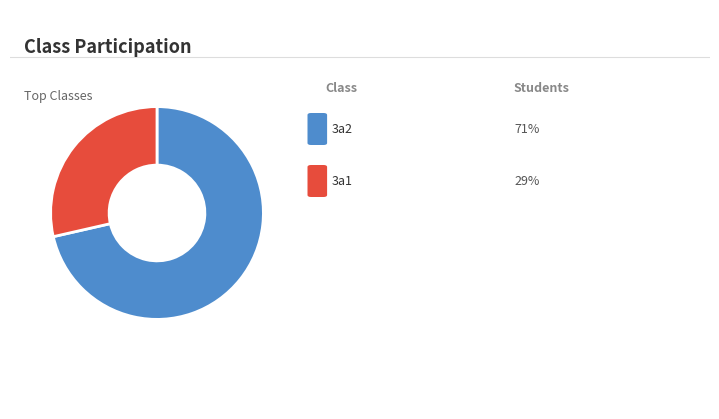

Does any single category account for the majority?

Yes